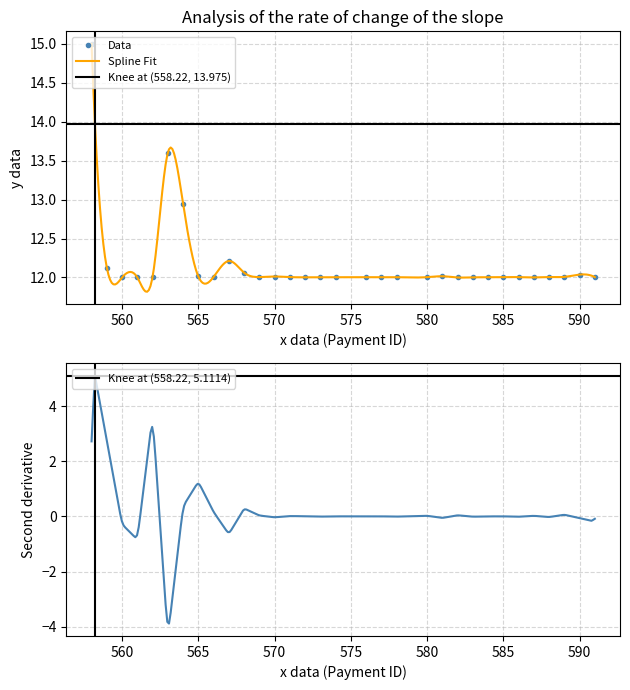

Read the value at 558.

15.0